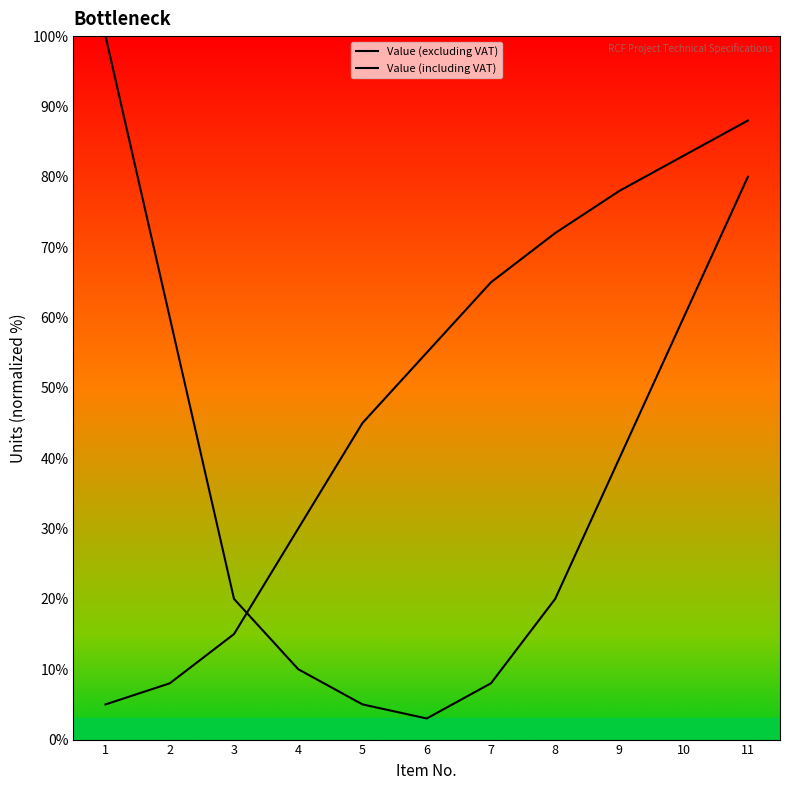

True or false: Value (including VAT) has more than 1 points higher than both neighbors.

False